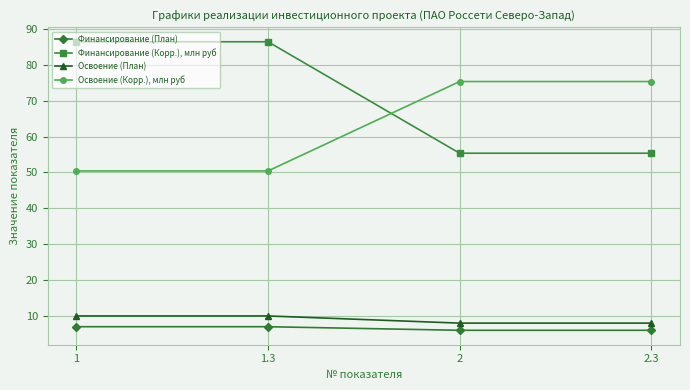

What is the difference between the Финансирование (План) values at 1 and 2.3?

1.0